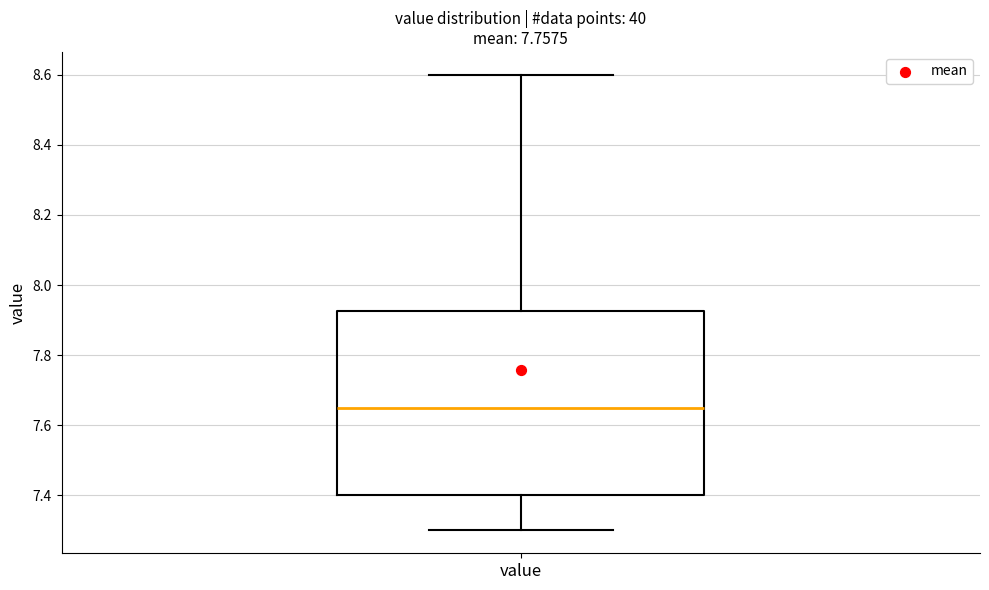

Transcribe this box plot: give where the median line is, the range the box spans, and where the two whiskers end, as read against the y-axis. The values are not printed on the chart, so give them approximately, as read against the axis.

median 7.66, box 7.40 to 7.92, whiskers 7.30 to 8.60